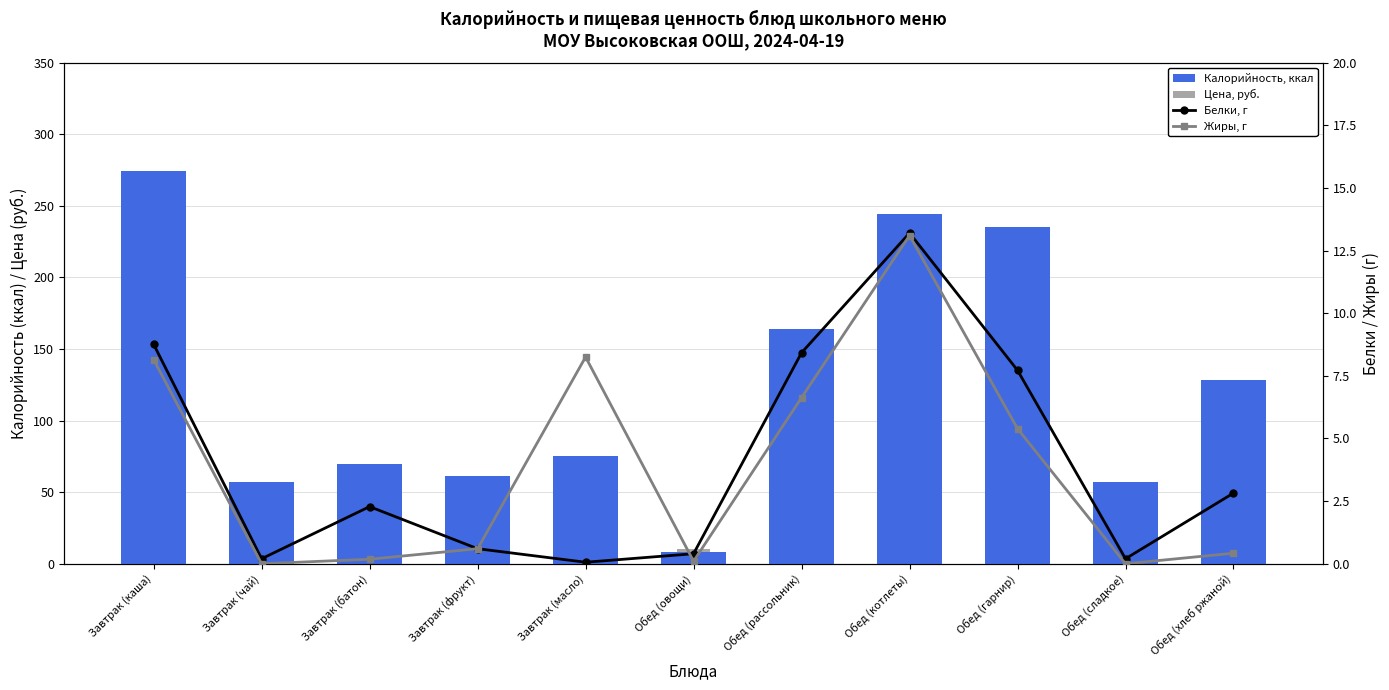

What is the difference between the Белки, г values at Завтрак (фрукт) and Обед (сладкое)?

0.4